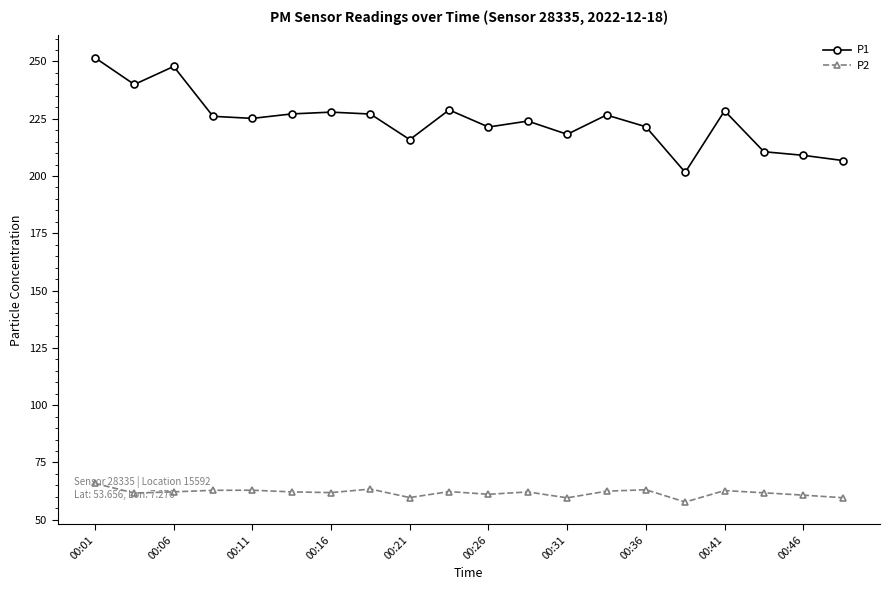

What is the value of the P2 point at the 3rd from the left?

62.2